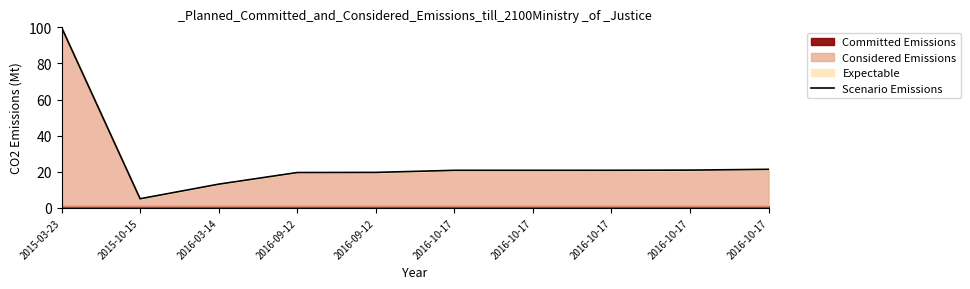

Which category has the lowest value across all series?

2015-10-15